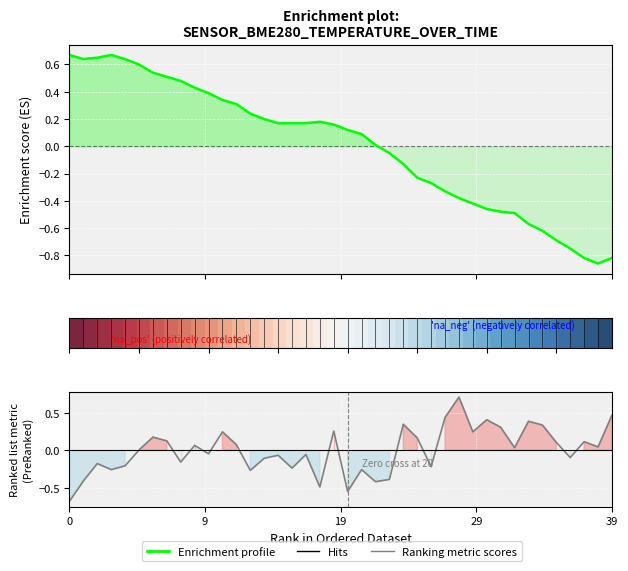

How many values in Enrichment profile (BME280_temp) are below zero?

17